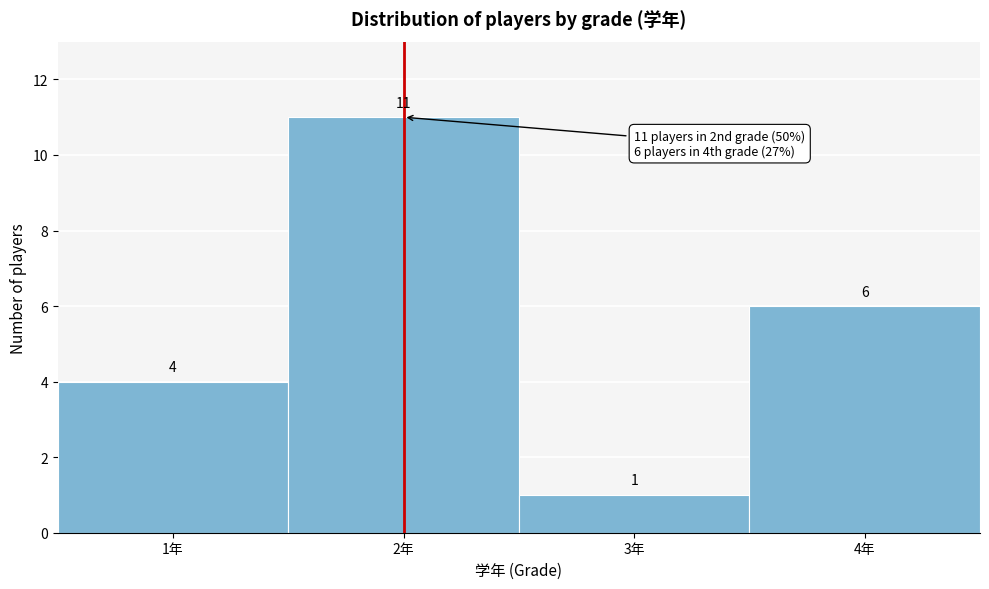

Reading left to right, list every bar in this chart as the range it spans on the x-axis followed by its height.

0.5 to 1.5: 4
1.5 to 2.5: 11
2.5 to 3.5: 1
3.5 to 4.5: 6